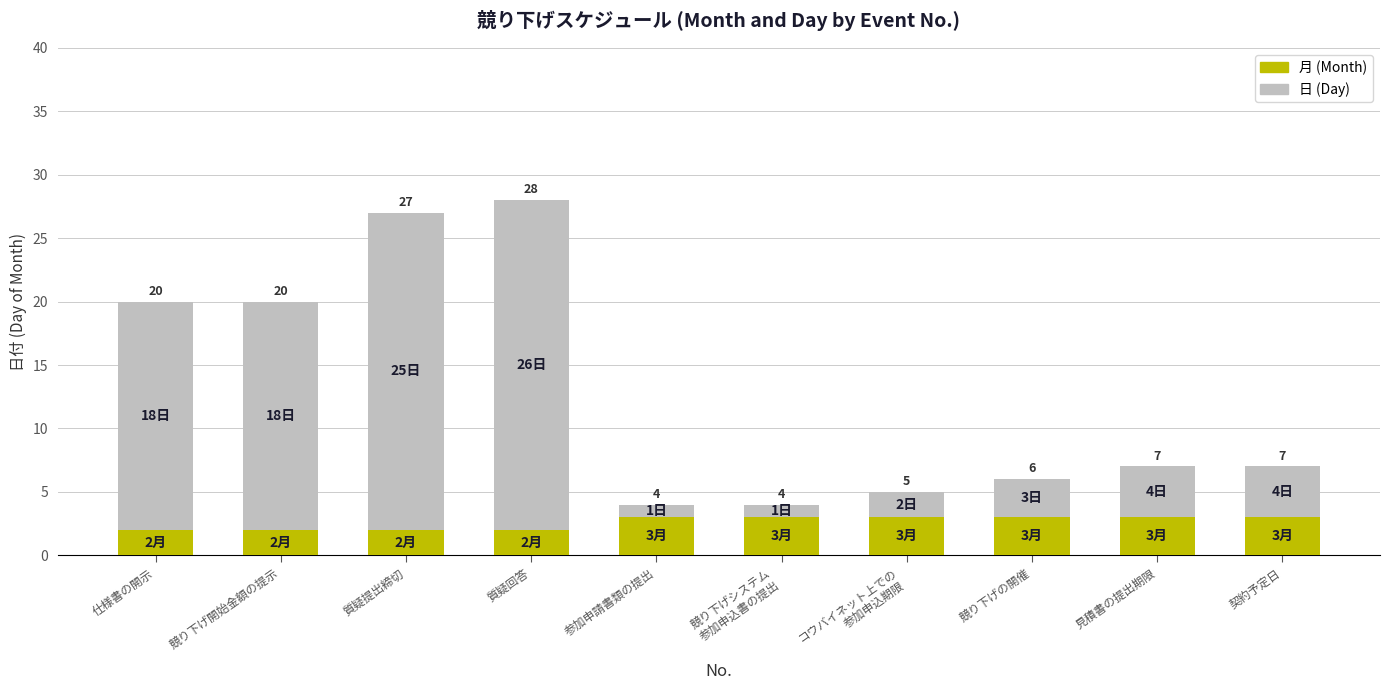

At which category is the sum across all series the highest?

質疑回答